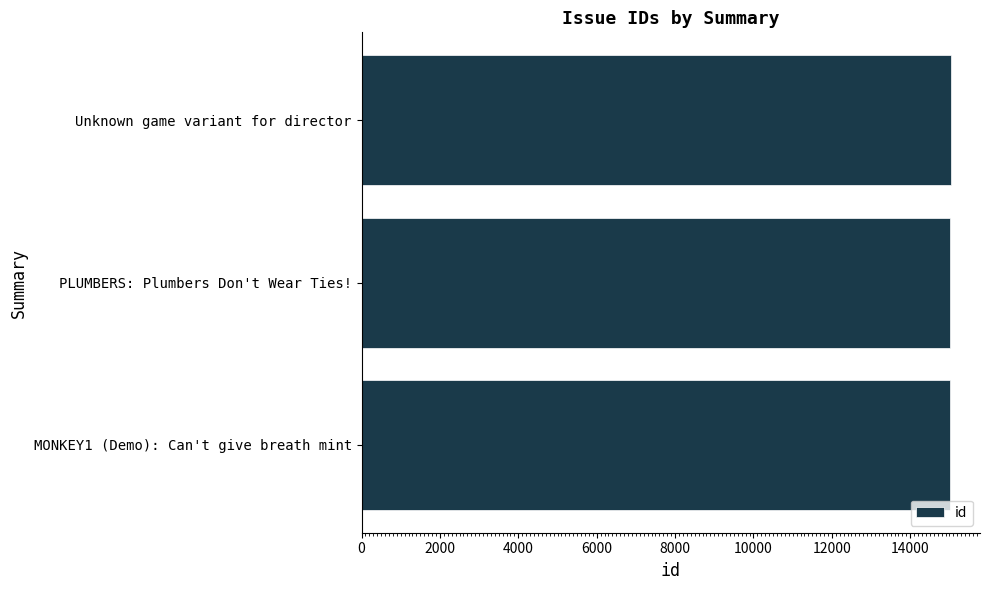

How many values are between 15018 and 15028?

3